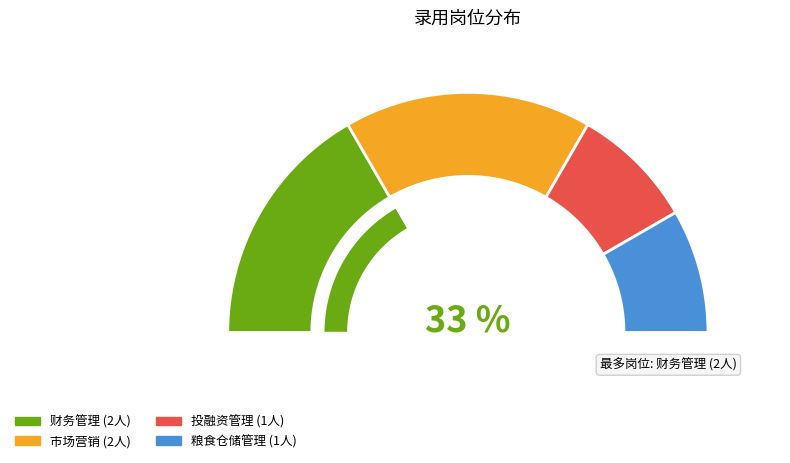

What percentage is the 财务管理 slice, to the nearest percent?

33%